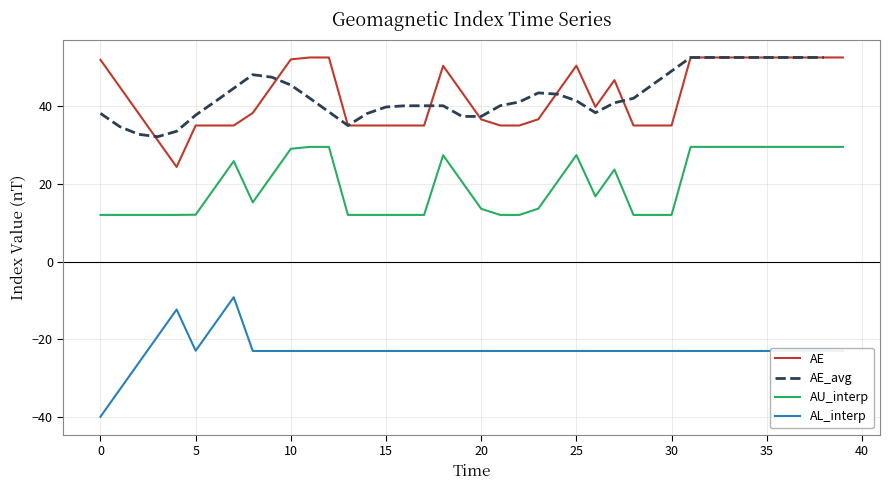

How many values in the AE series exceed 43?

20